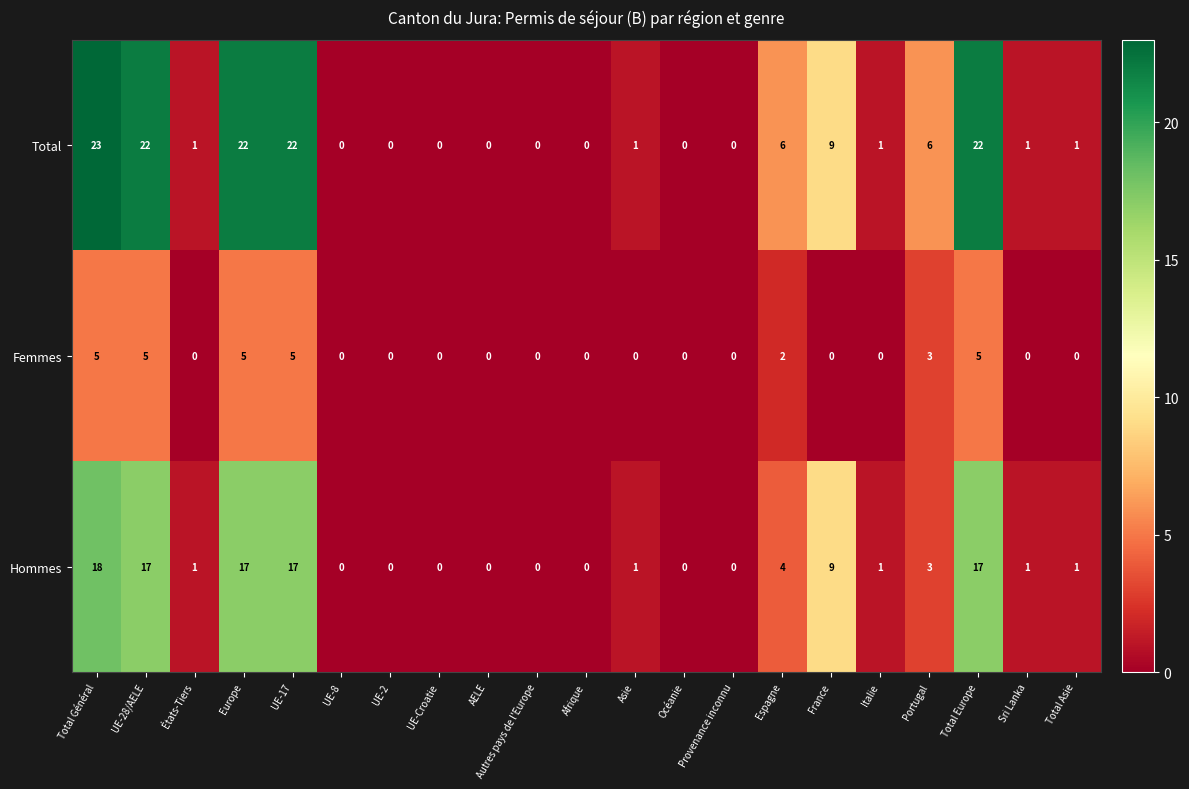

Which series changed the most between Afrique and Portugal?

Total